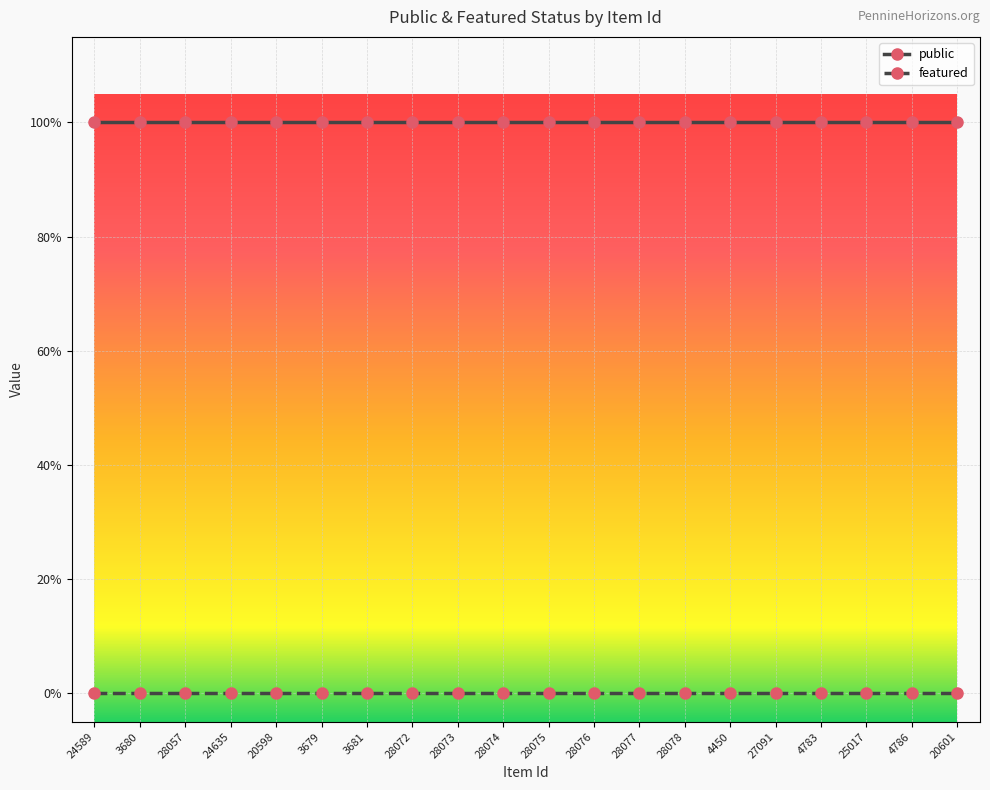

Rank the series by their maximum value, from lowest to highest.

featured, public